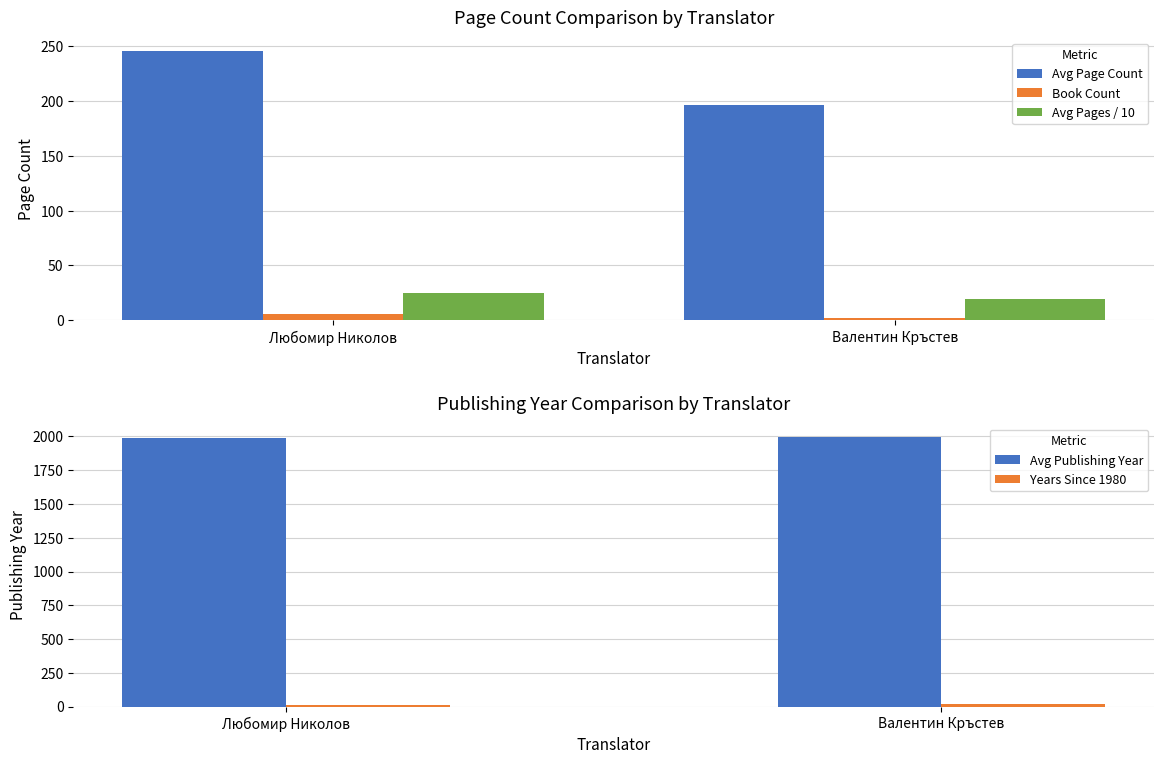

What is the difference between the Book Count values at Любомир Николов and Валентин Кръстев?

4.0